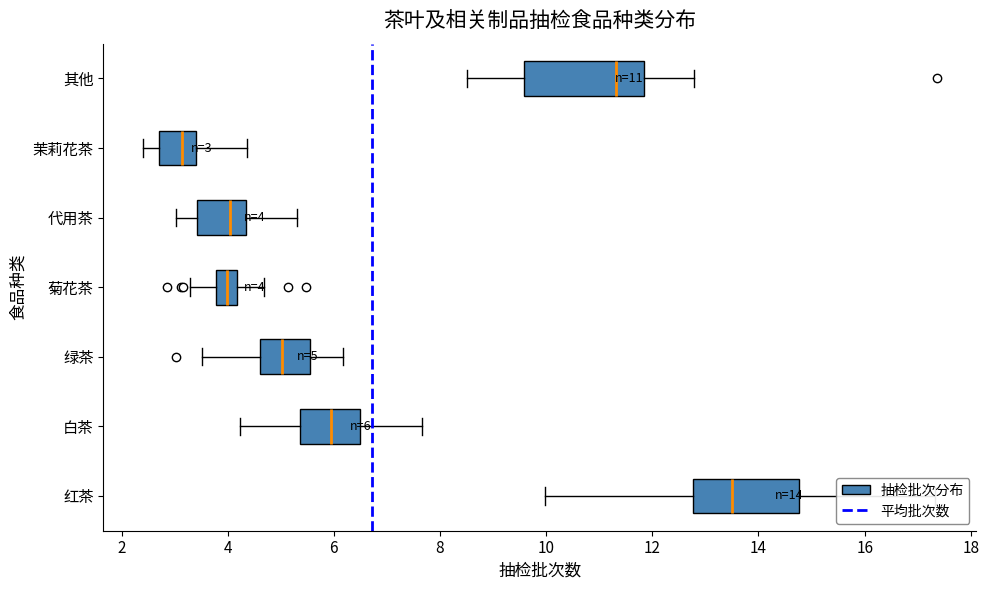

What is the change in value from 0 to 2?

+1